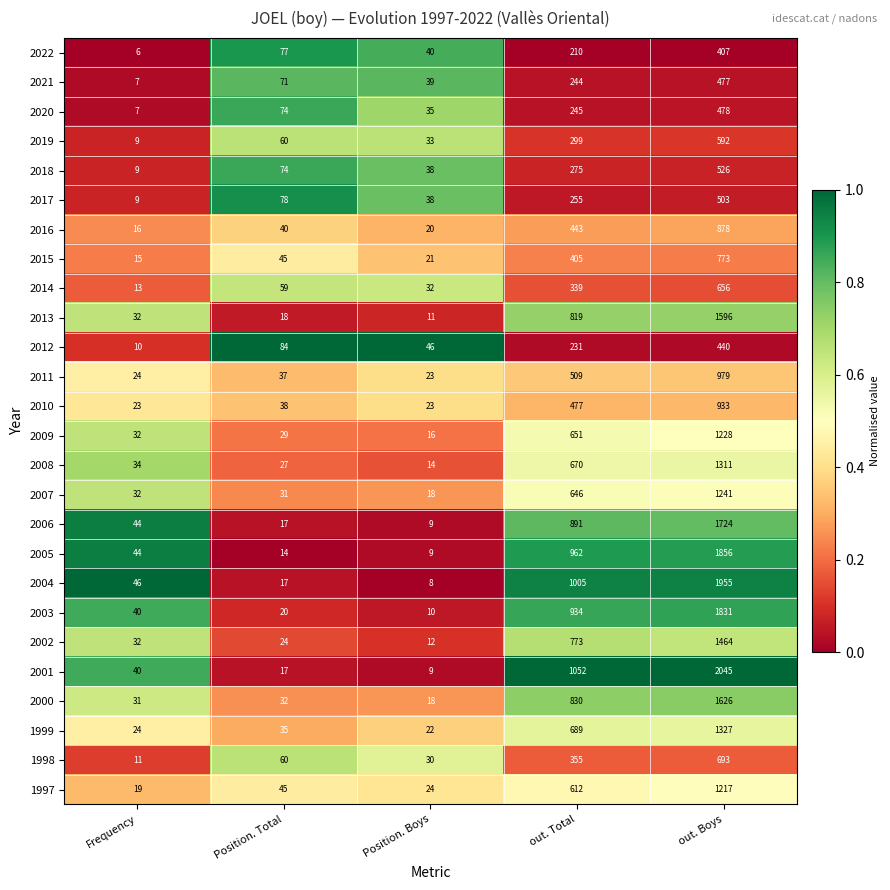

Where is 2022 nearest to the value 206?

out. Total